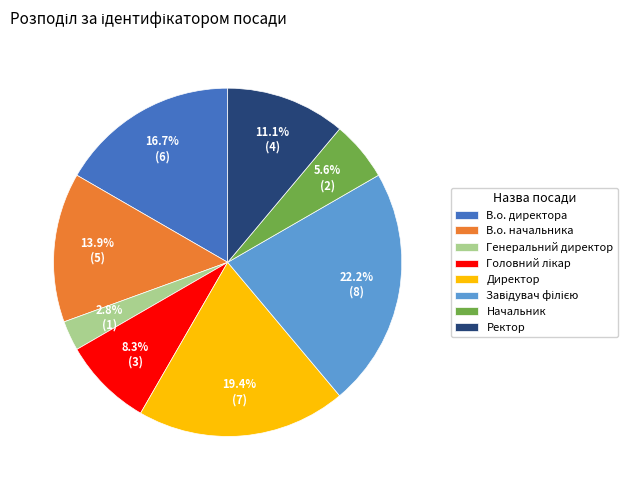

Which category has the smallest portion of the pie?

Генеральний директор